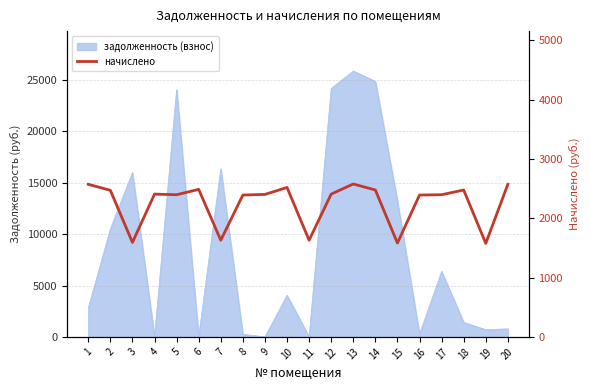

Does the chart display data point markers on the line(s)?

No